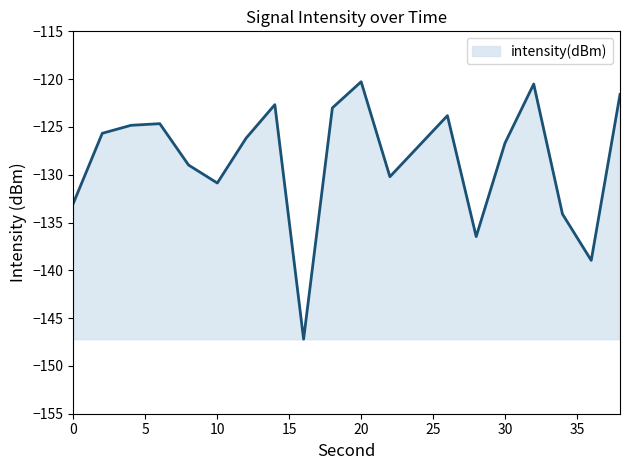

Count the number of values greater than -126.

9